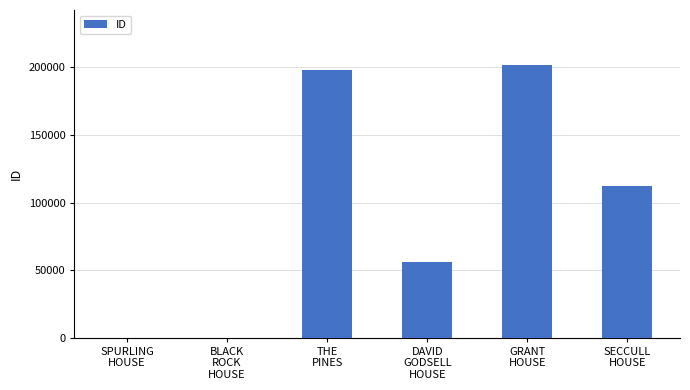

What is the sum of all values?

568483